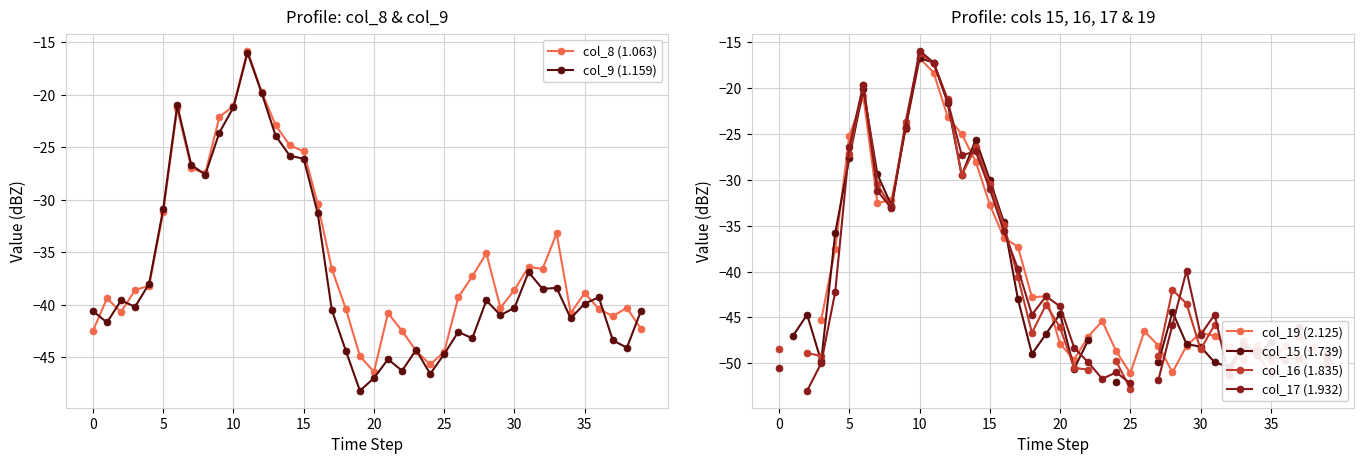

What is the value of the col_16 (1.835) point at the 4th from the left?

-49.2